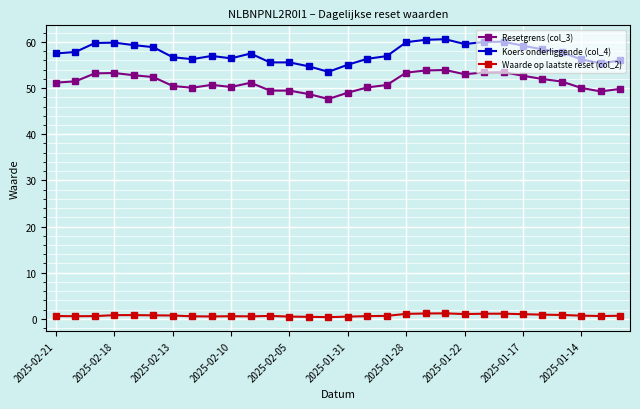

True or false: Waarde op laatste reset (col_2) and Resetgrens (col_3) cross at least once.

False